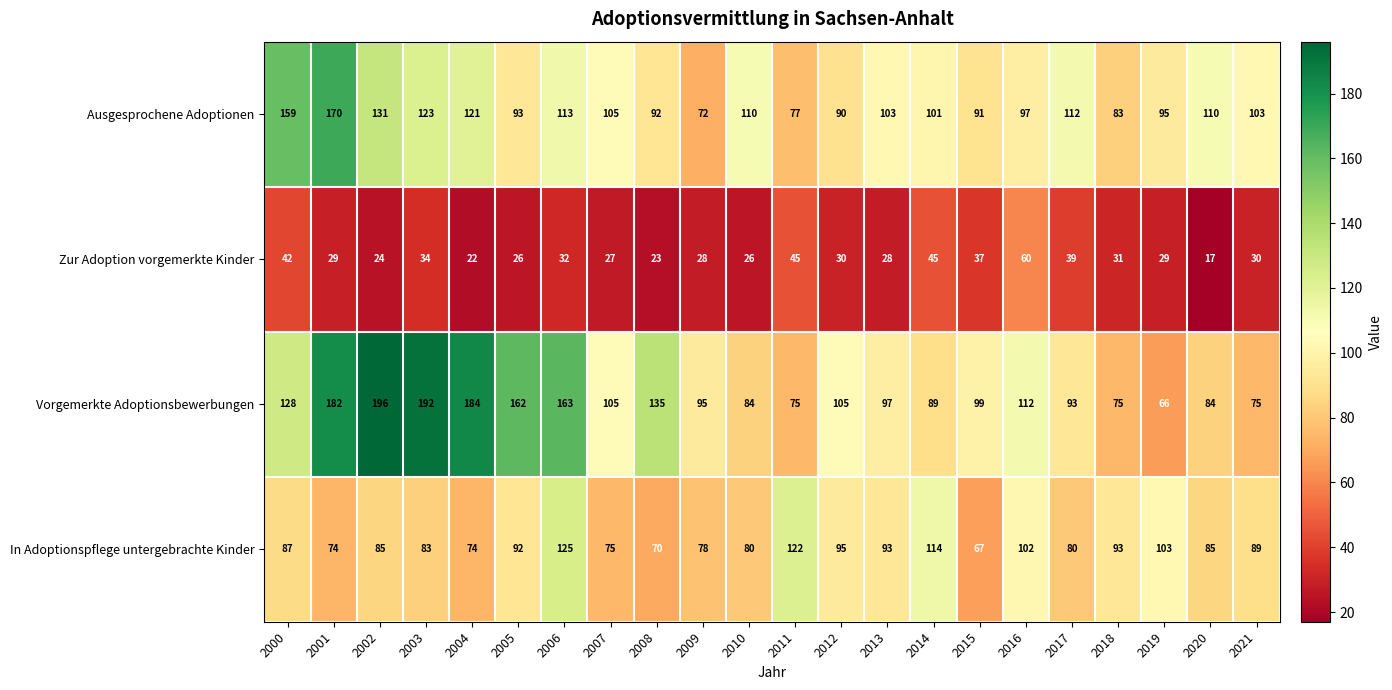

Which series has the largest total across all categories?

Vorgemerkte Adoptionsbewerbungen